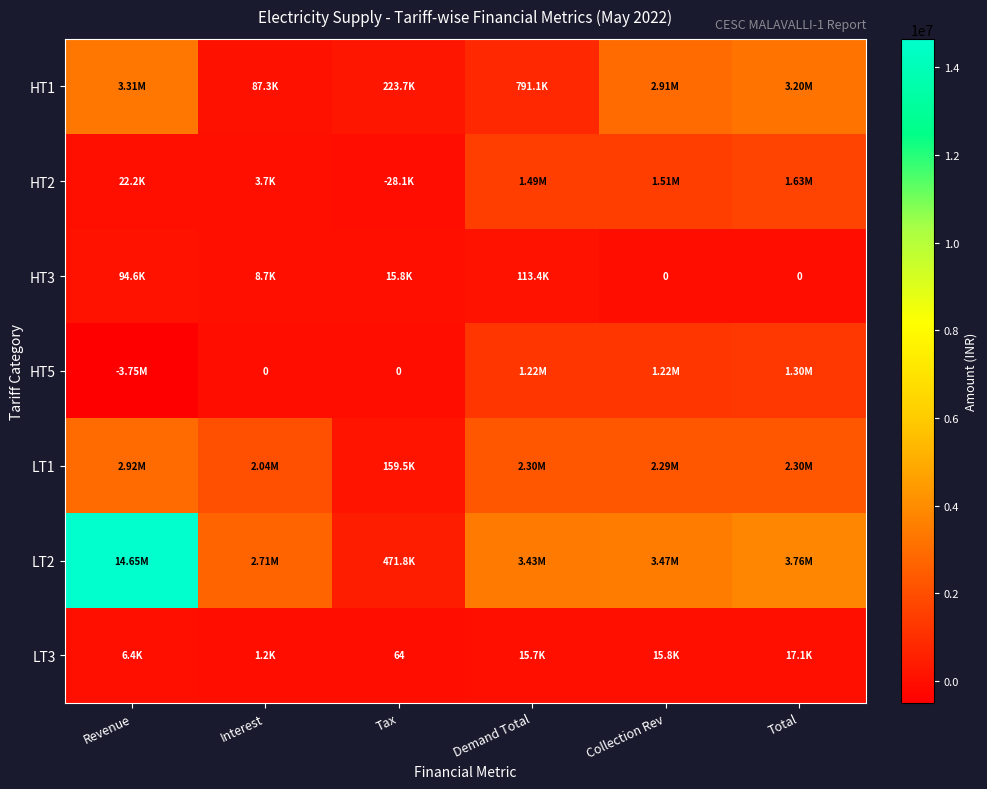

Which category has the lowest value in the HT1 series?

Interest